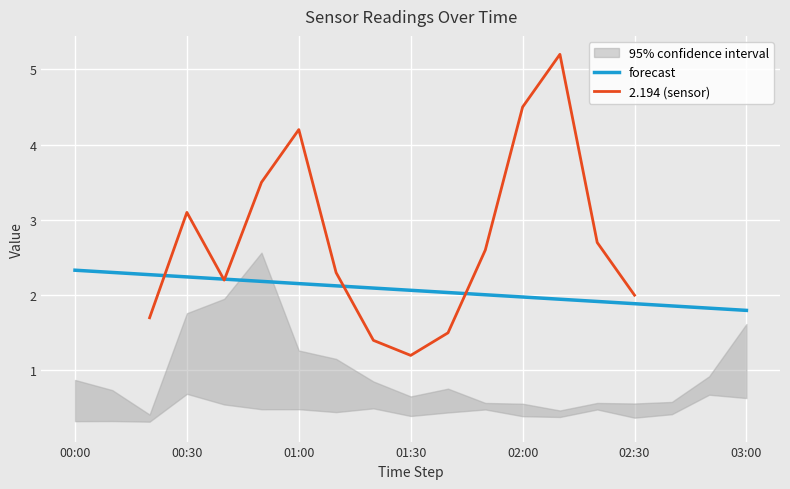

At which category is the sum across all series the highest?

13